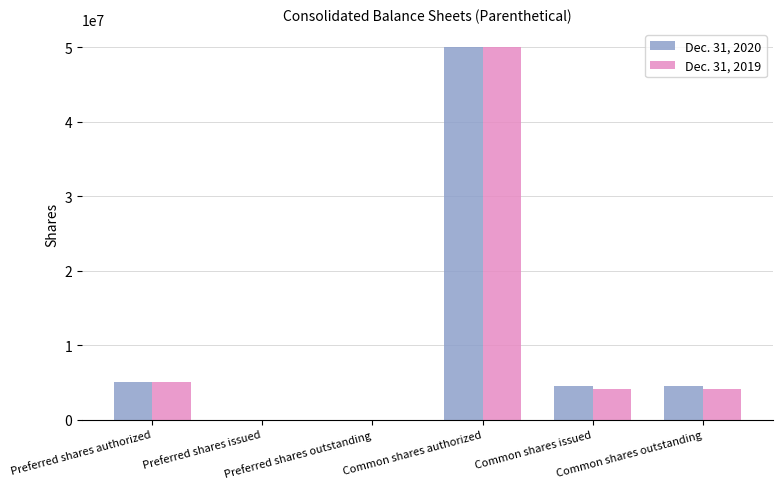

What is the average value of the Dec. 31, 2019 series?

10550000